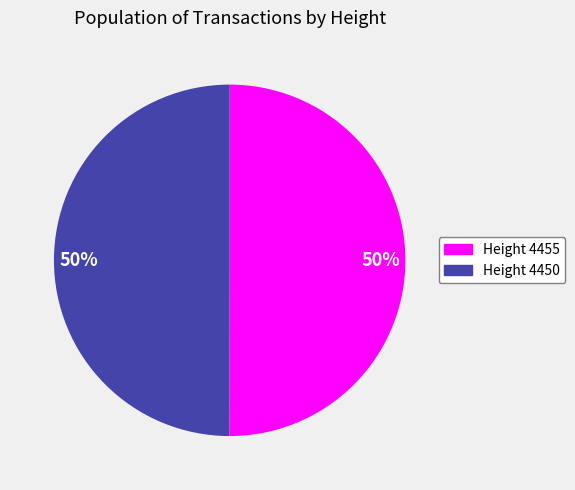

To the nearest percent, what is the average slice percentage?

50%